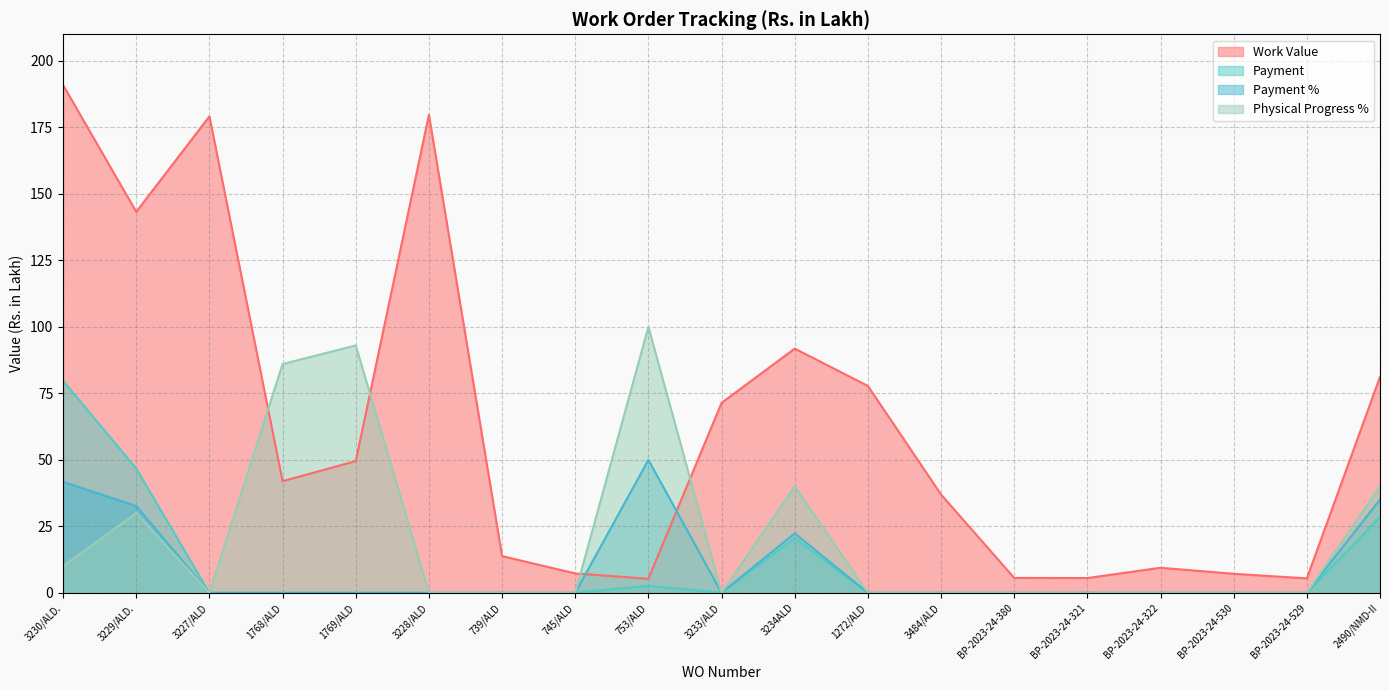

List the labels in order of Physical Progress % value, smallest first.

3227/ALD, 3228/ALD, 739/ALD, 745/ALD, 3233/ALD, 1272/ALD, 3484/ALD, BP-2023-24-380, BP-2023-24-321, BP-2023-24-322, BP-2023-24-530, BP-2023-24-529, 3230/ALD., 3229/ALD., 3234ALD, 2490/NMD-II, 1768/ALD, 1769/ALD, 753/ALD